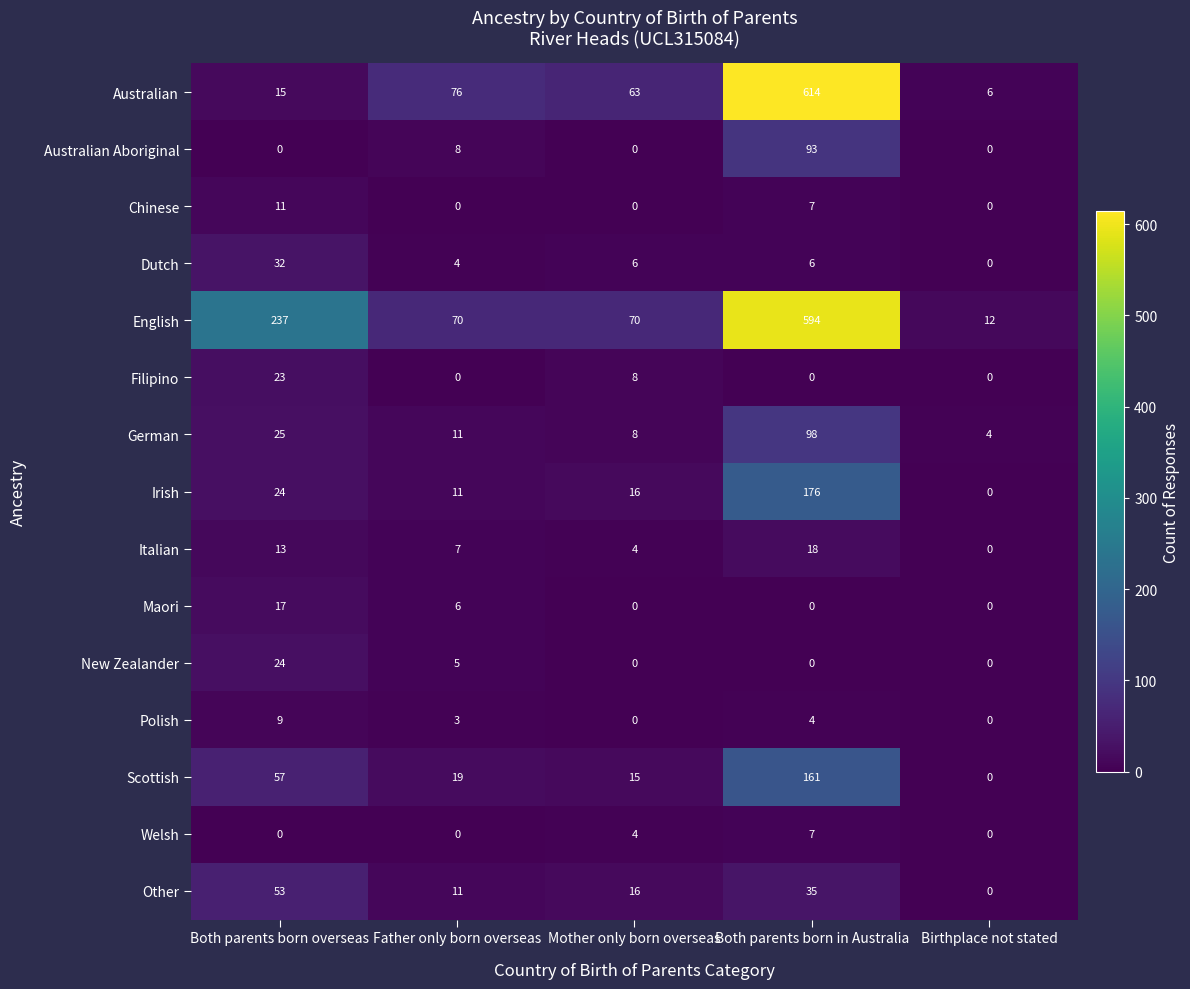

Which series has the widest spread of values?

Australian